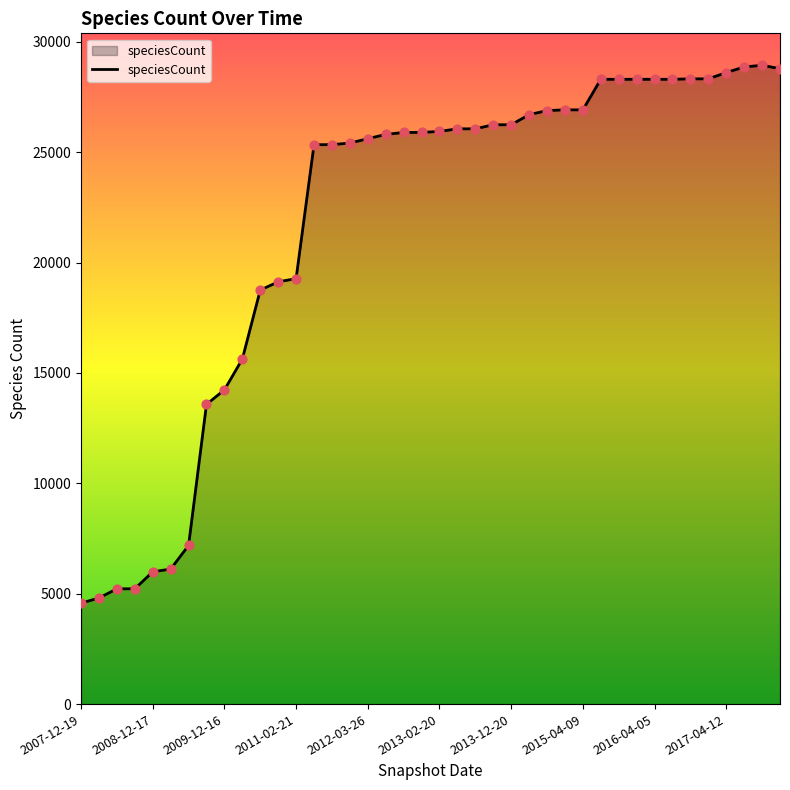

What is the maximum value shown in the chart?

28937